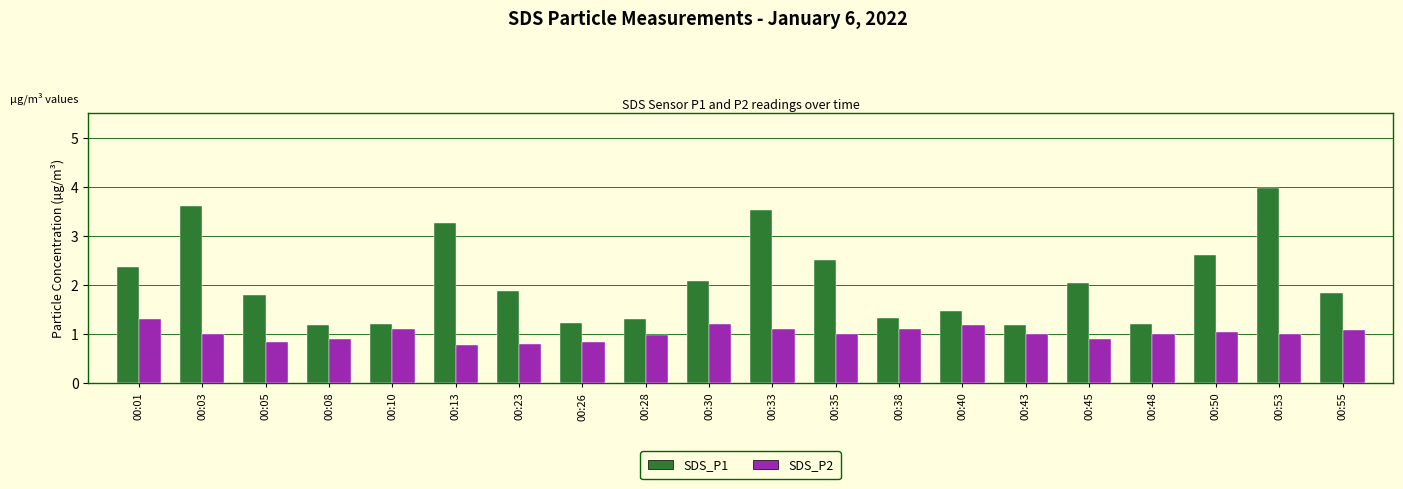

What is the spread (max minus min) of values at 00:10?

0.1